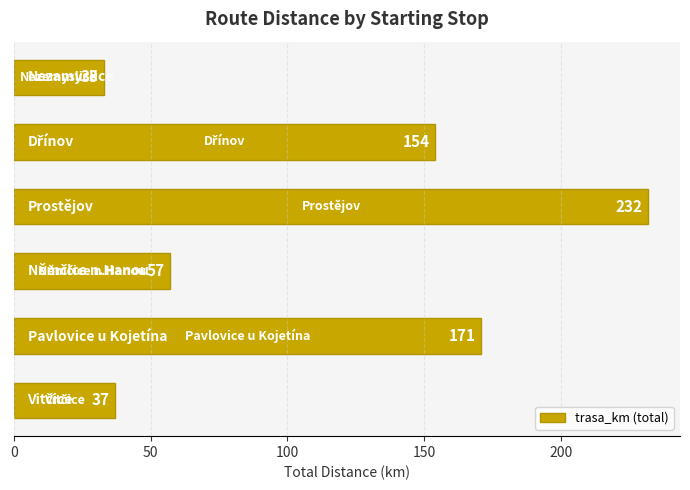

What is the difference between the second highest and minimum values?

138